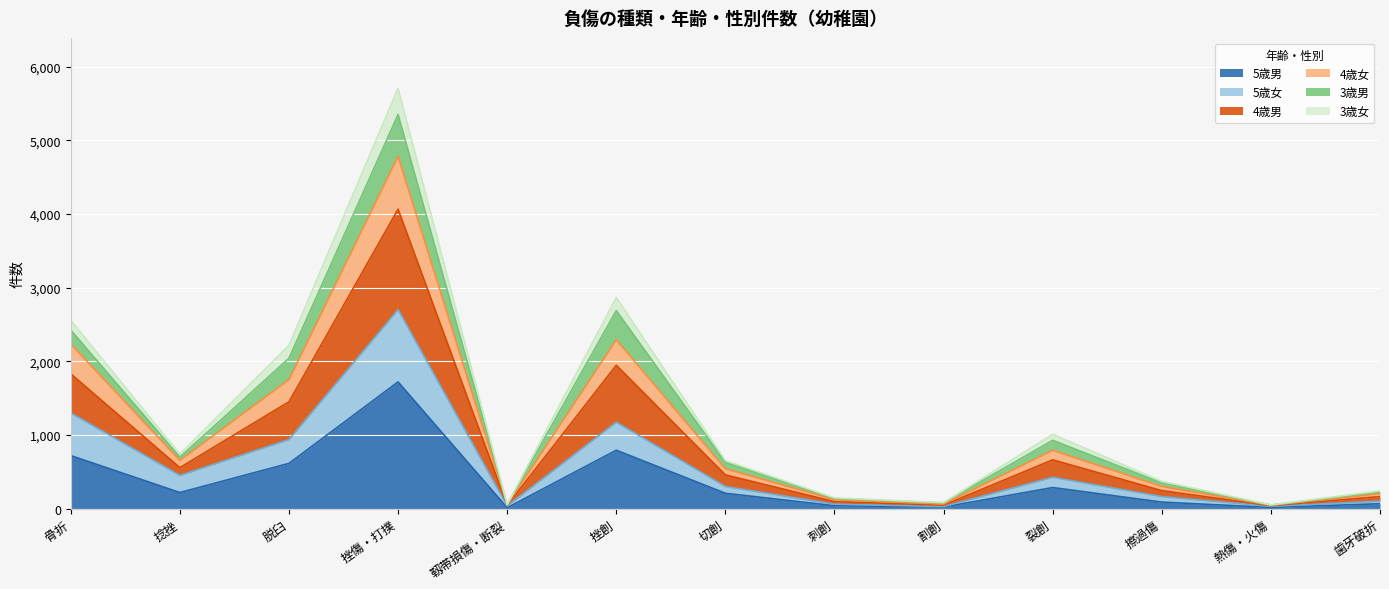

At how many categories does at least one series exceed 3039?

1